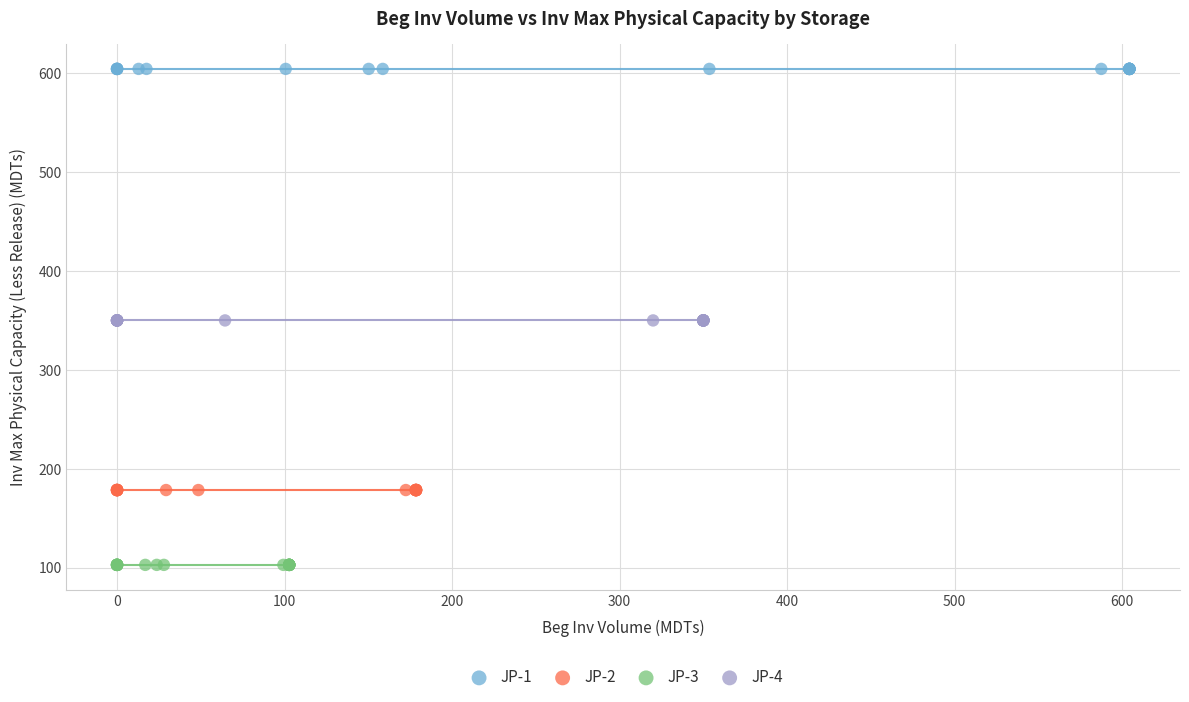

Which series reaches the minimum Y coordinate?

JP-3